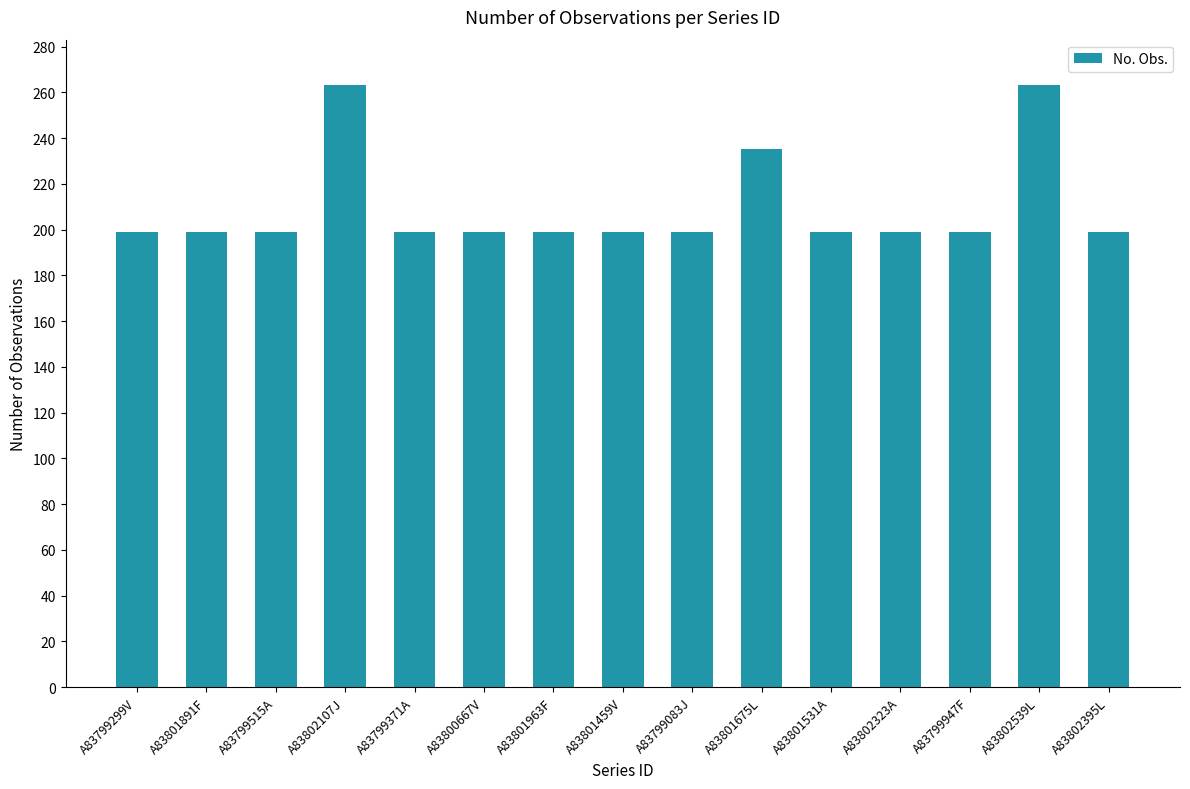

Count the number of data series in this chart.

1